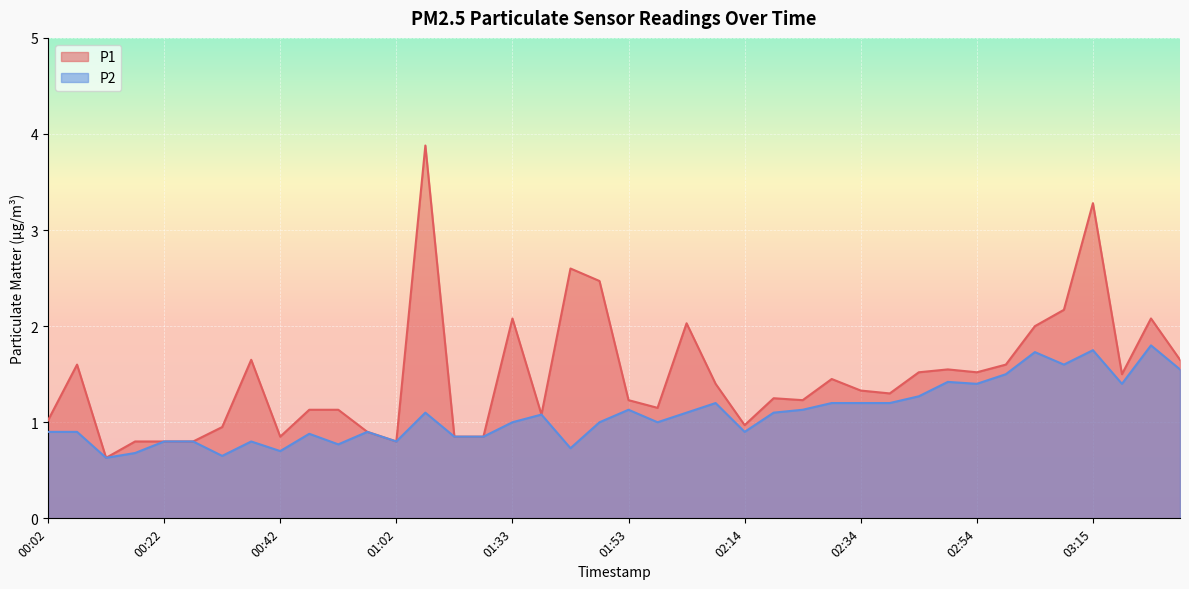

What is the value of the P2 point at the 25th from the left?

0.9